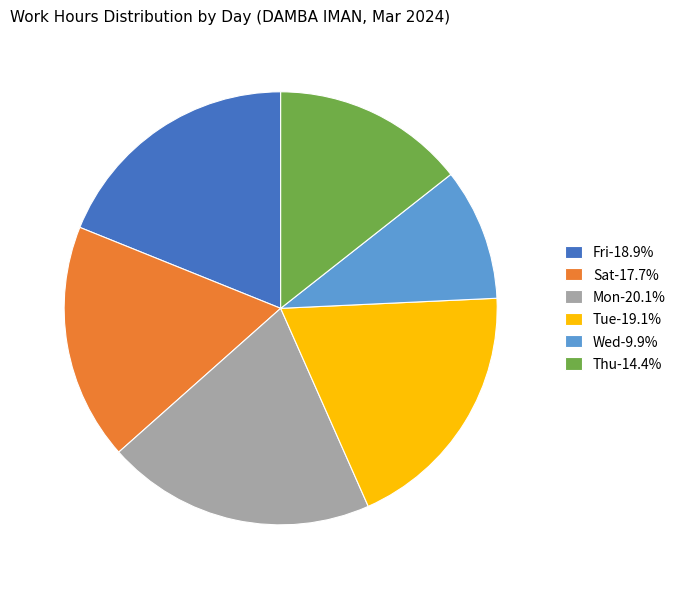

What is the ratio of the value at Mon-20.1% to the value at Sat-17.7%?

1.1